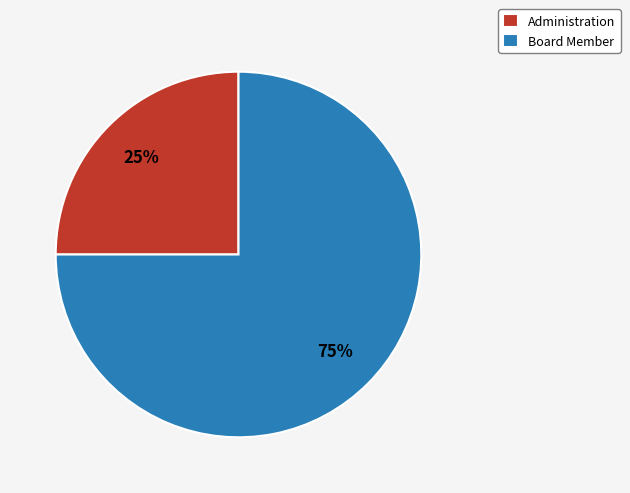

Which category has the biggest portion of the pie?

Board Member